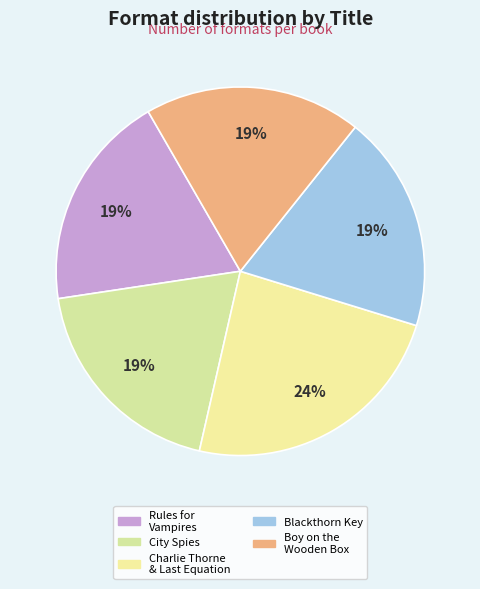

Is there a majority slice in this chart?

No